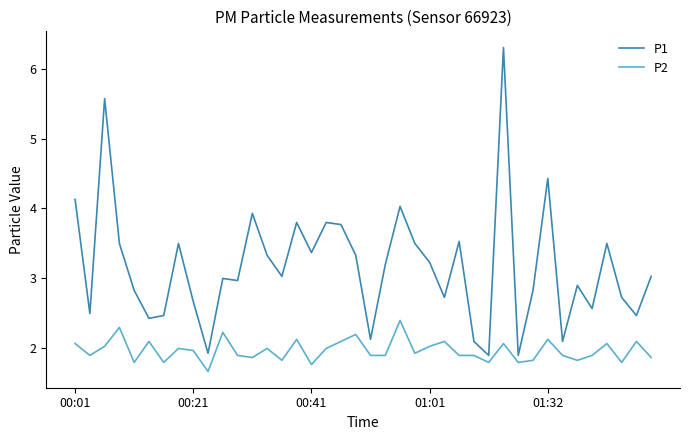

What is the lowest value of the P2 series?

1.7